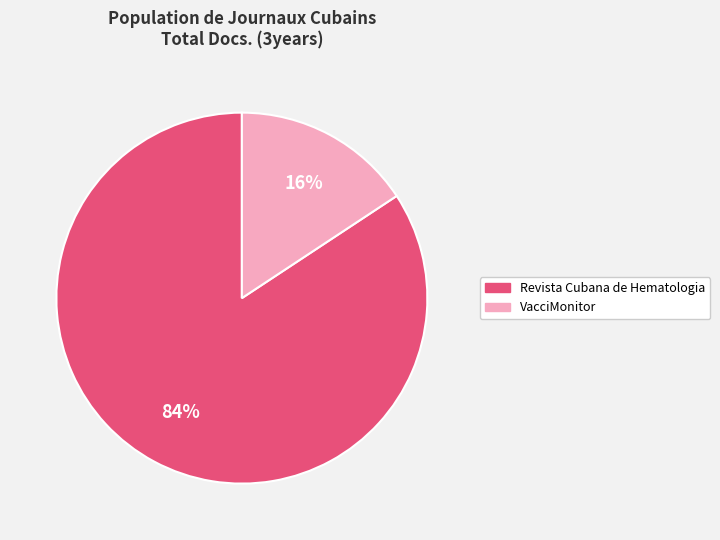

Combined, do Revista Cubana de Hematologia and VacciMonitor account for over 50%?

Yes